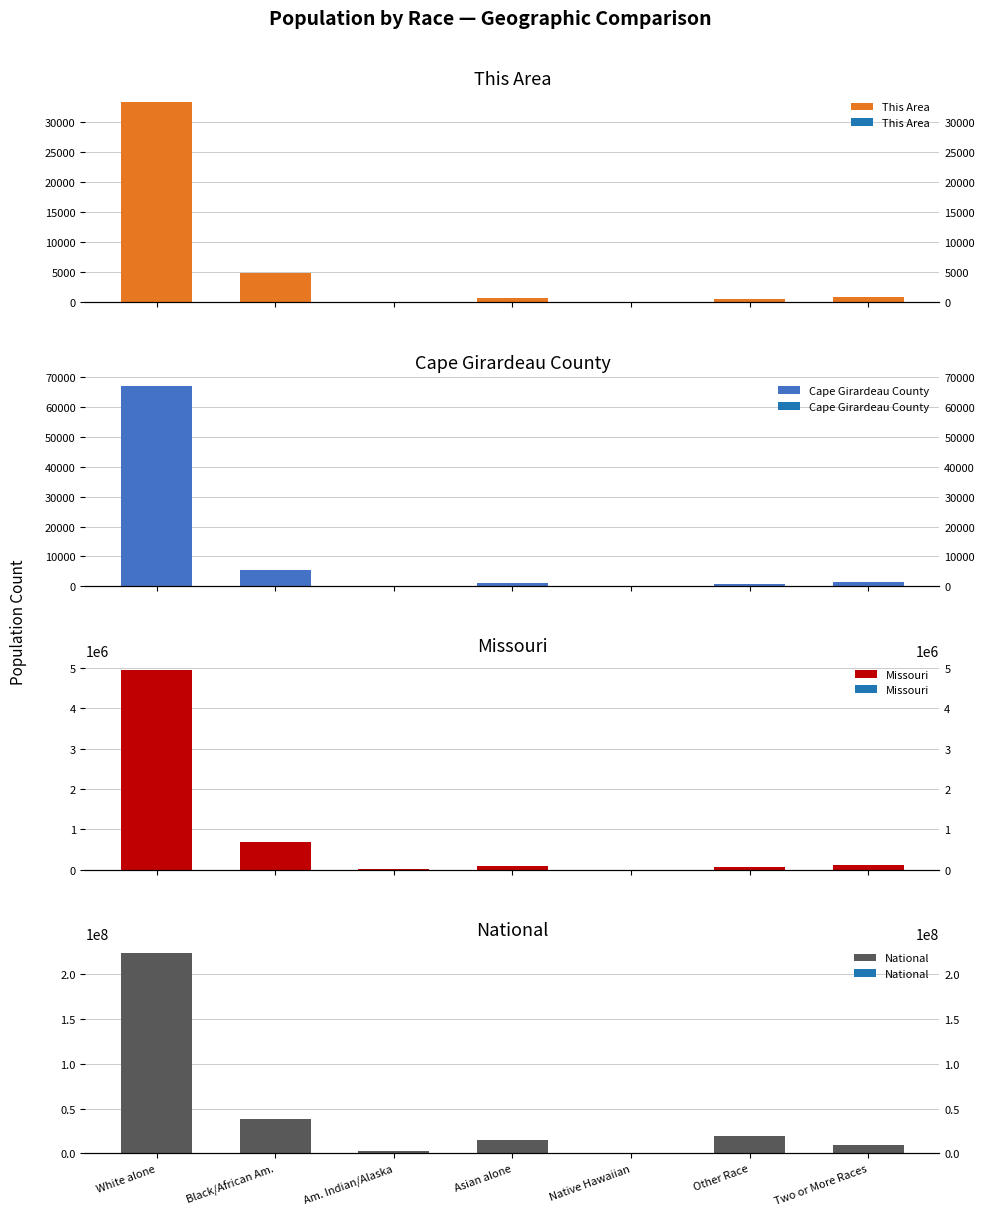

List the labels in order of National value, smallest first.

Native Hawaiian, Am. Indian/Alaska, Two or More Races, Asian alone, Other Race, Black/African Am., White alone